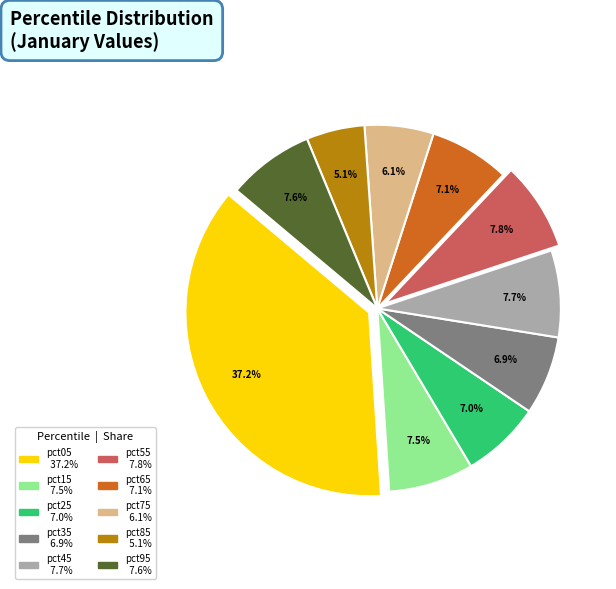

Combined, do pct35 and pct15 account for over 50%?

No